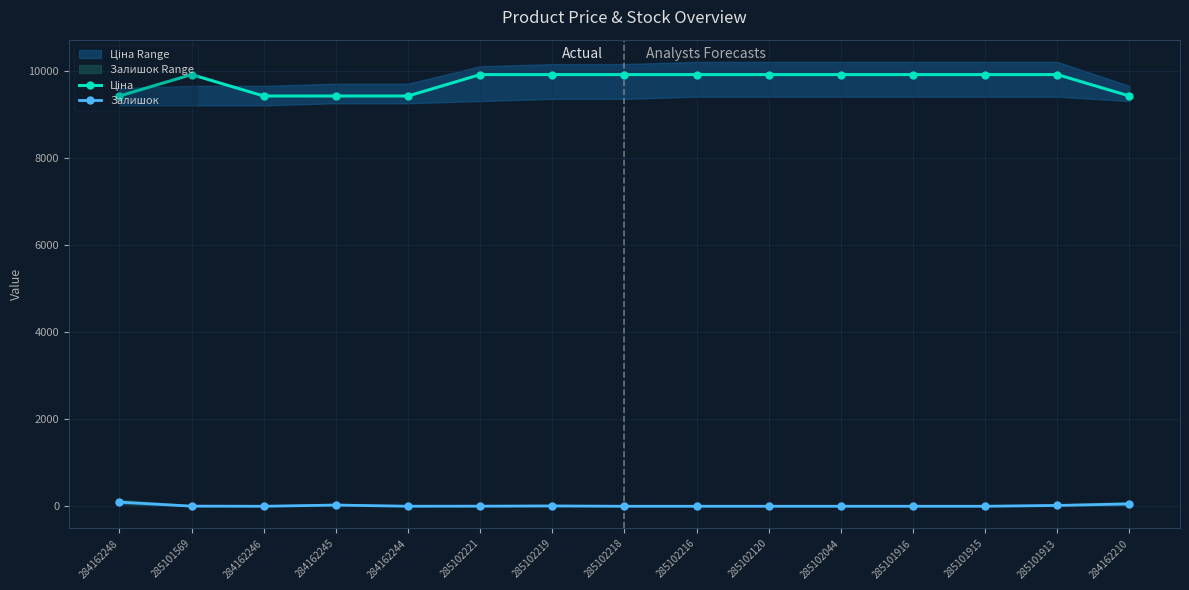

How many values in Залишок are above zero?

8